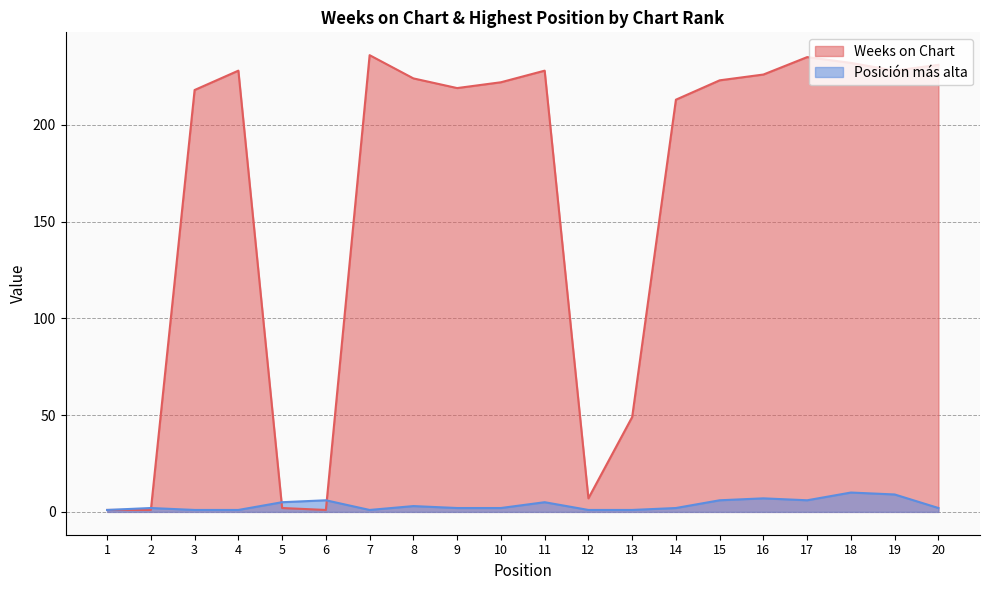

Is it true that Weeks on Chart equals 65 at 10?

False